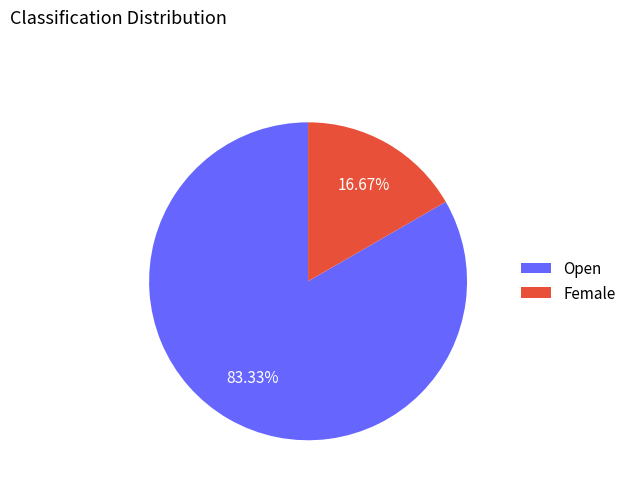

To the nearest percent, what is the difference between the largest and smallest slice percentages?

67%